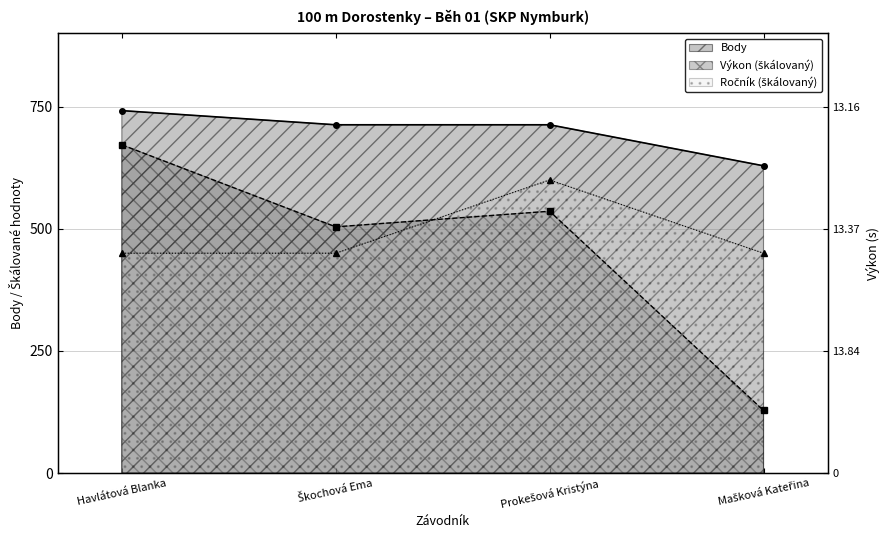

At which label does Body first exceed 713?

Havlátová Blanka